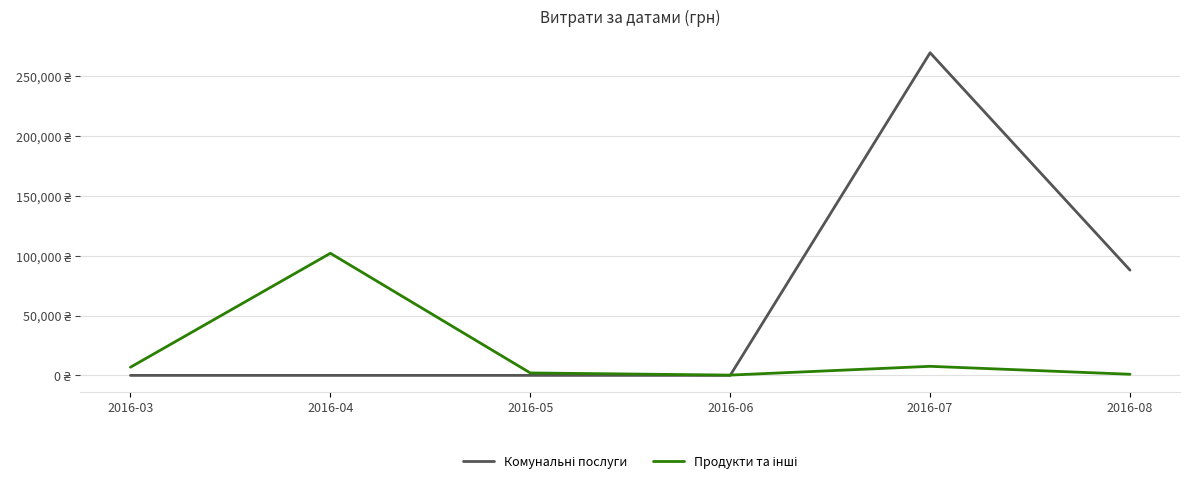

Does the chart display data point markers on the line(s)?

No